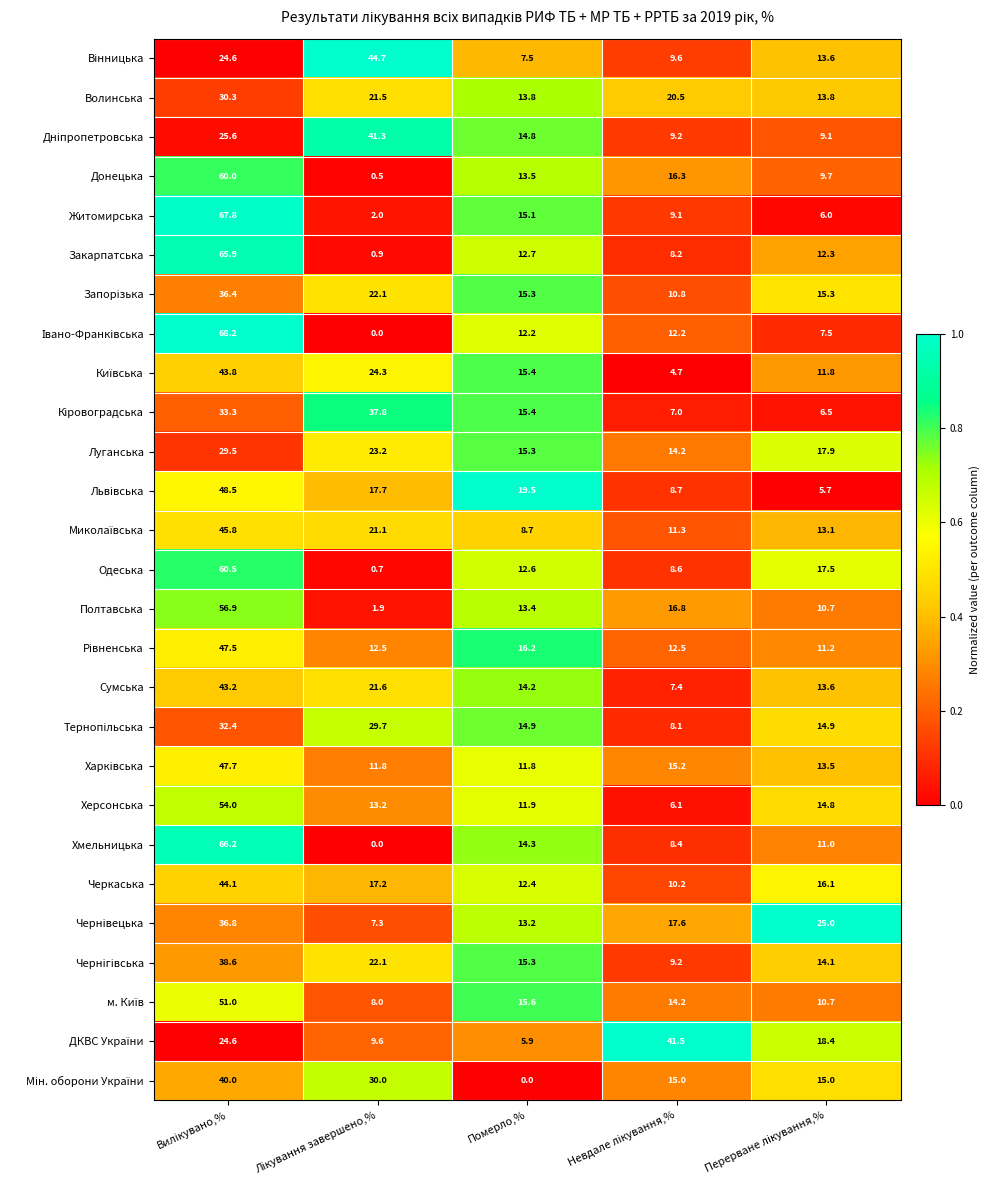

What is the spread (max minus min) of values at Померло,%?

19.5